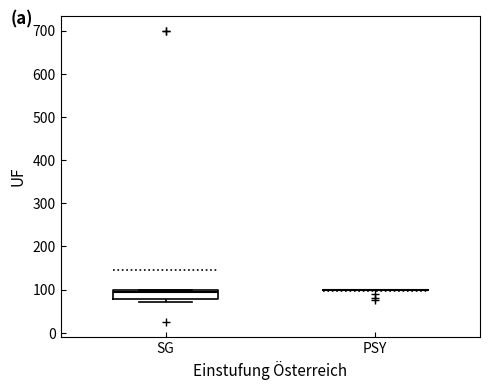

Reading left to right, transcribe this box plot: for each box, give where its median line is, the range the box spans, and where its two whiskers end, as read against the y-axis. The values are not printed on the chart, so give them approximately, as read against the axis.

SG: median 90, box 80 to 100, whiskers 70 to 100
PSY: box collapsed to a line at 100, whiskers 100 to 100